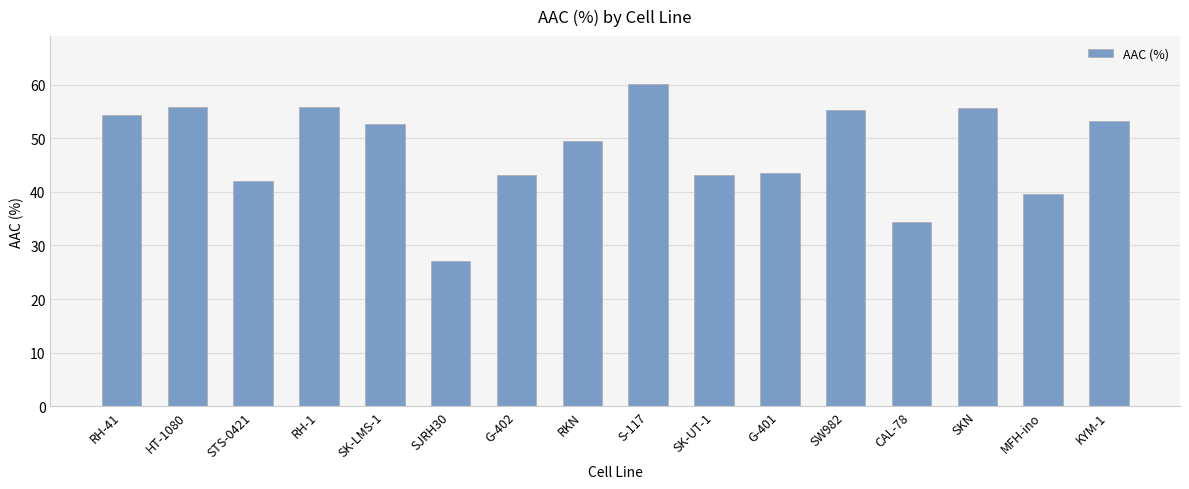

Which category has the lowest value across all series?

SJRH30